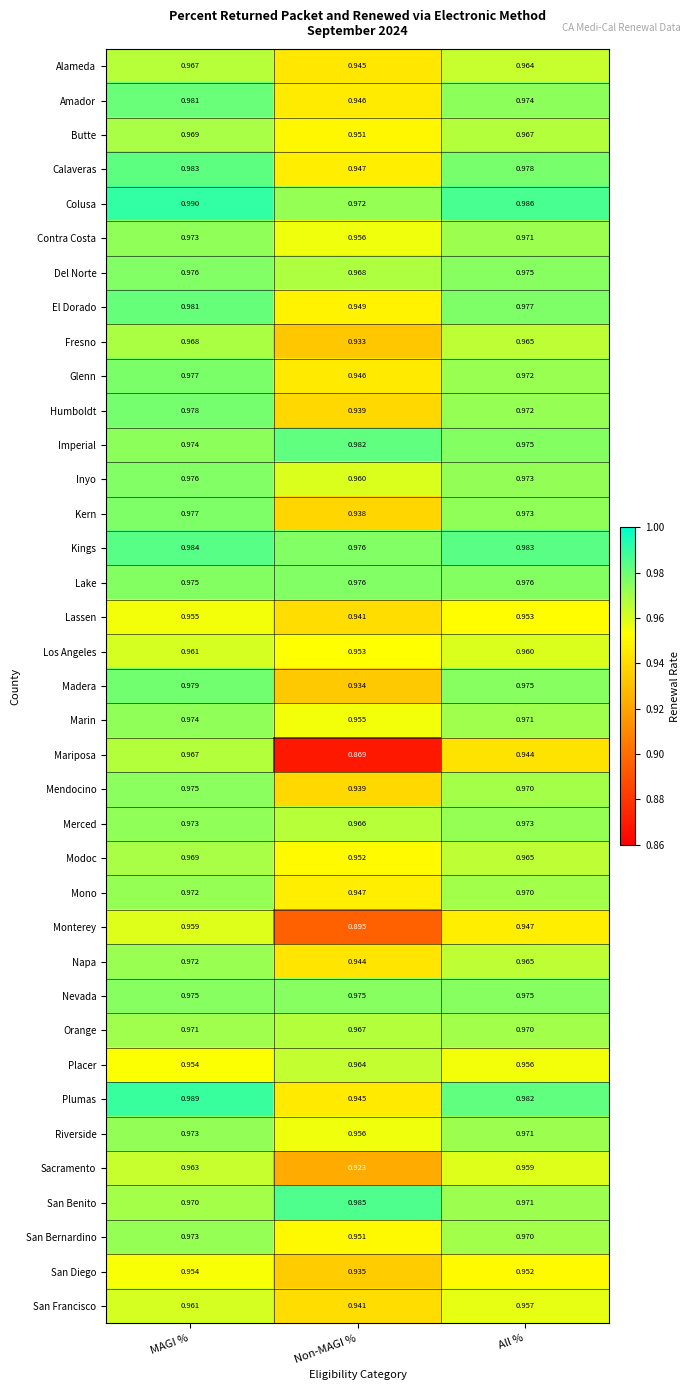

How many distinct data groups are displayed?

37